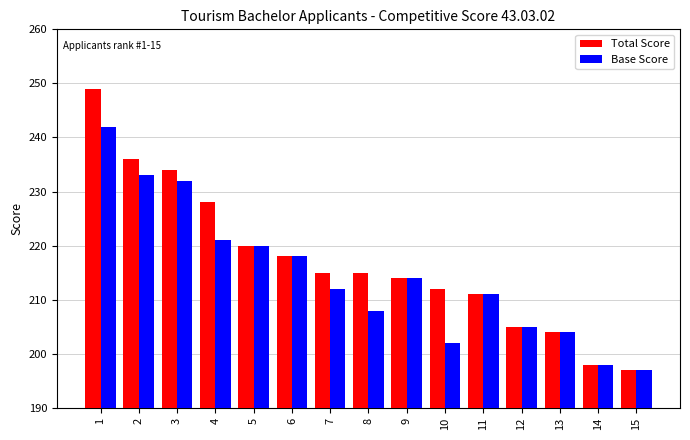

Where does the Total Score series first go above 215?

1